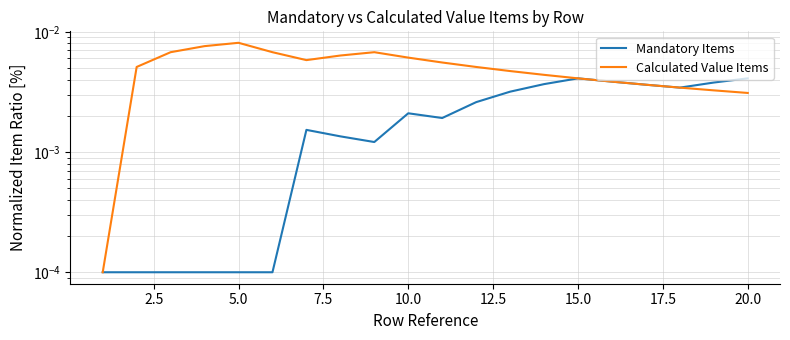

Does the chart have visible grid lines?

Yes